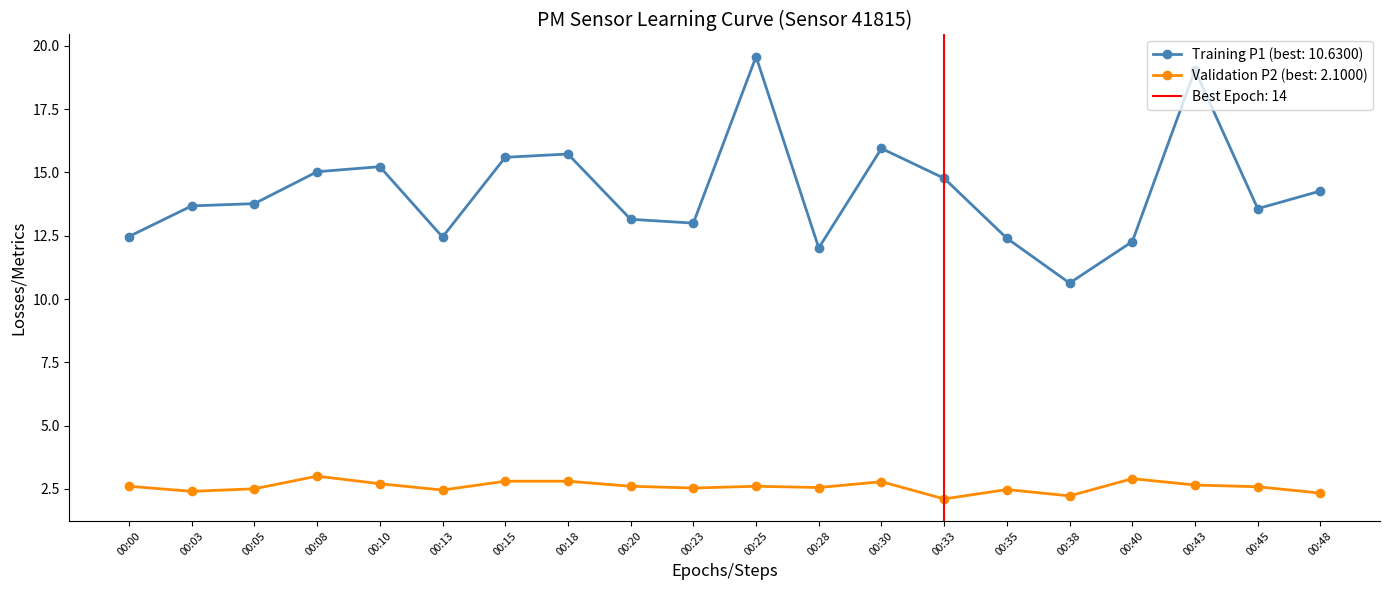

What is the smallest value displayed?

2.1